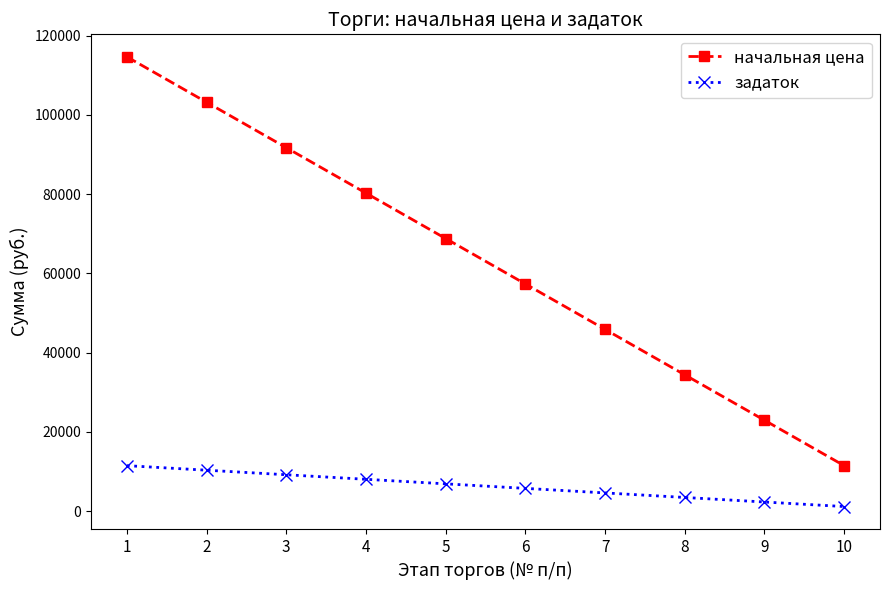

How many values in the начальная цена series are below 68776?

5